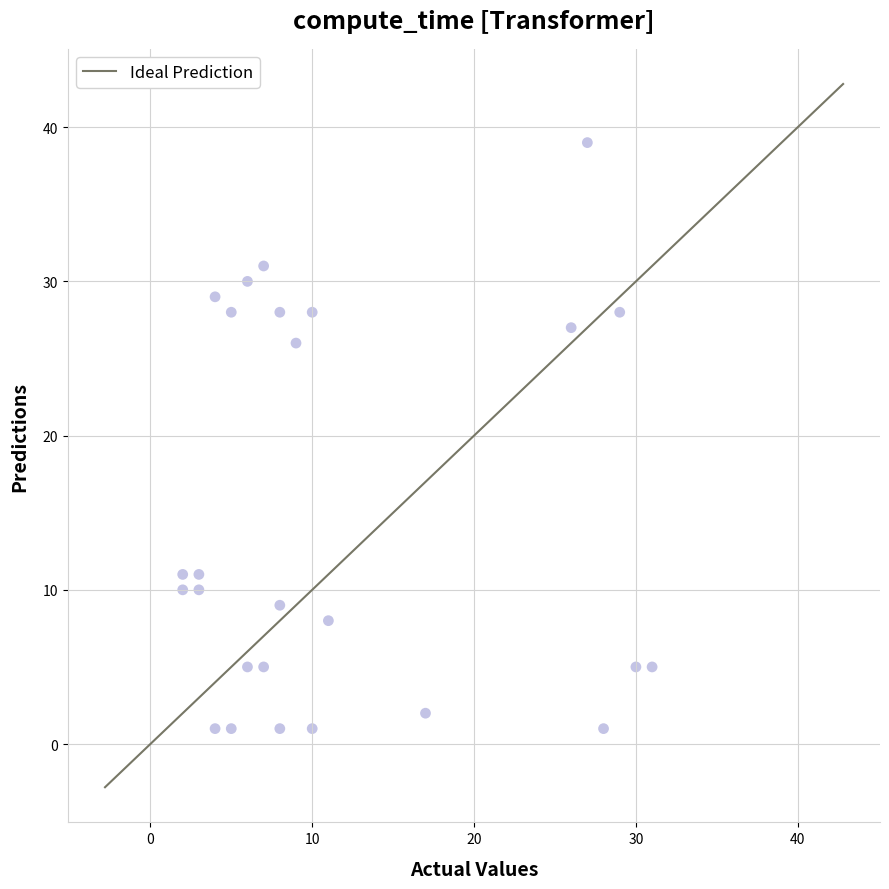

What Y value in the scatter plot is closest to 20?

26